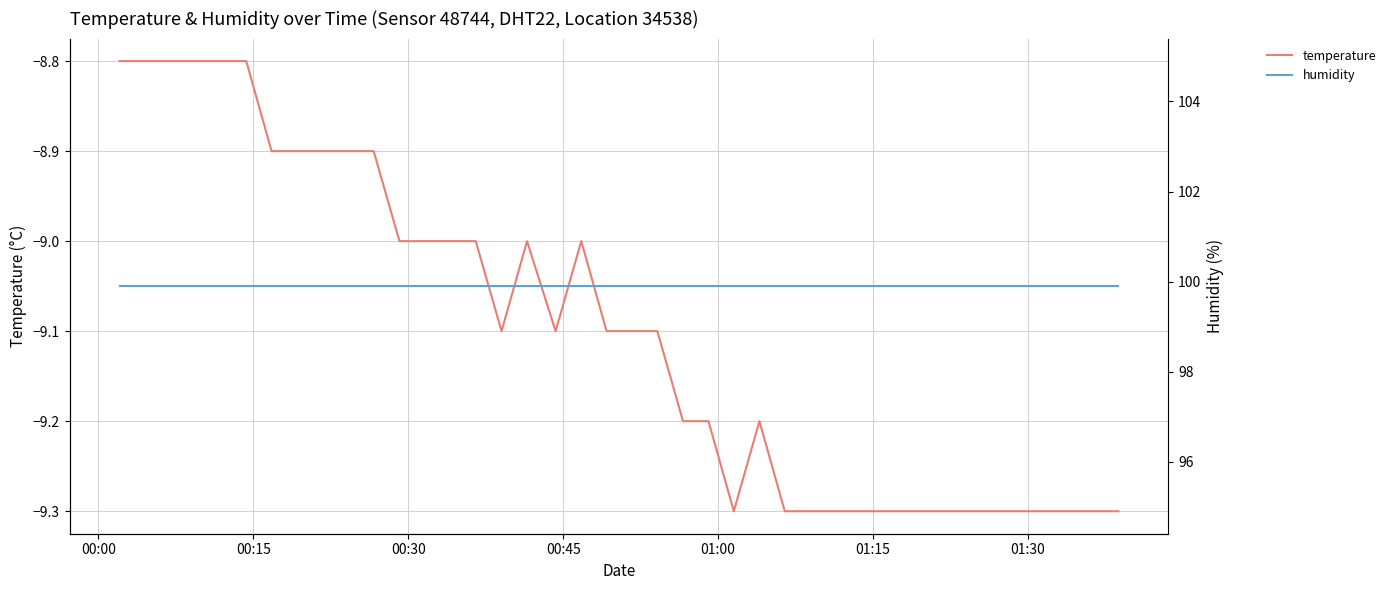

What is the greatest value displayed?

99.9